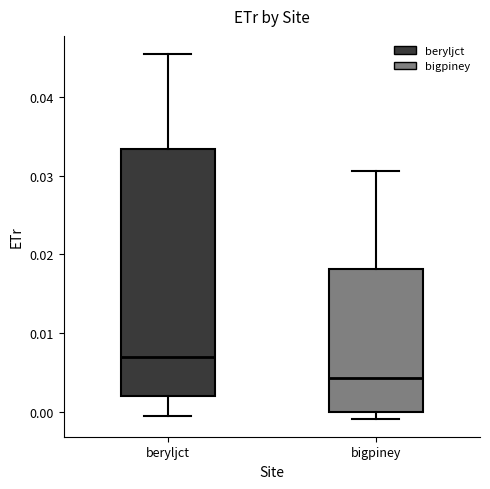

Which box has the highest median line?

beryljct